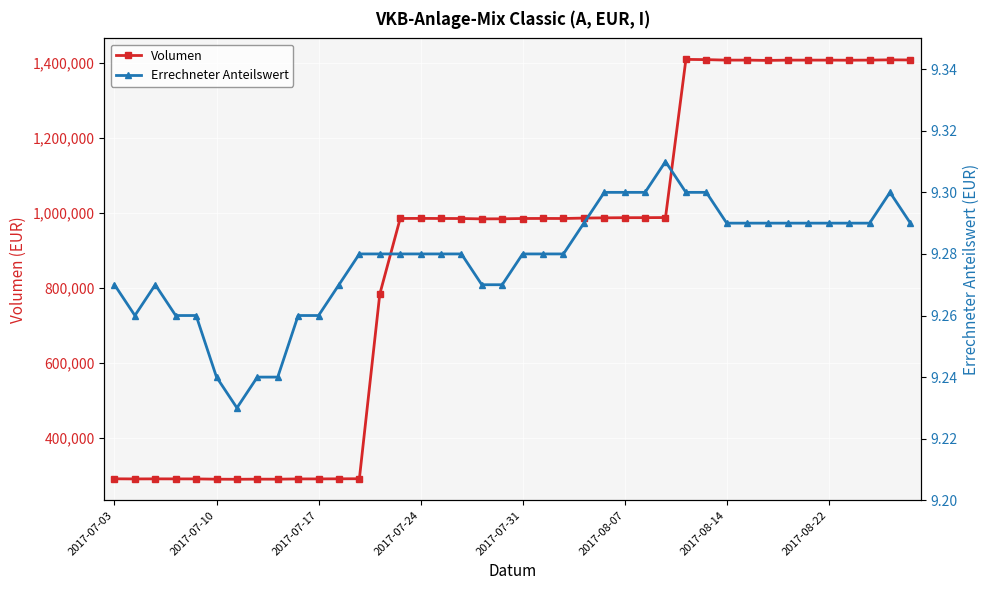

True or false: Errechneter Anteilswert has a value of 4.0 at 11.

False